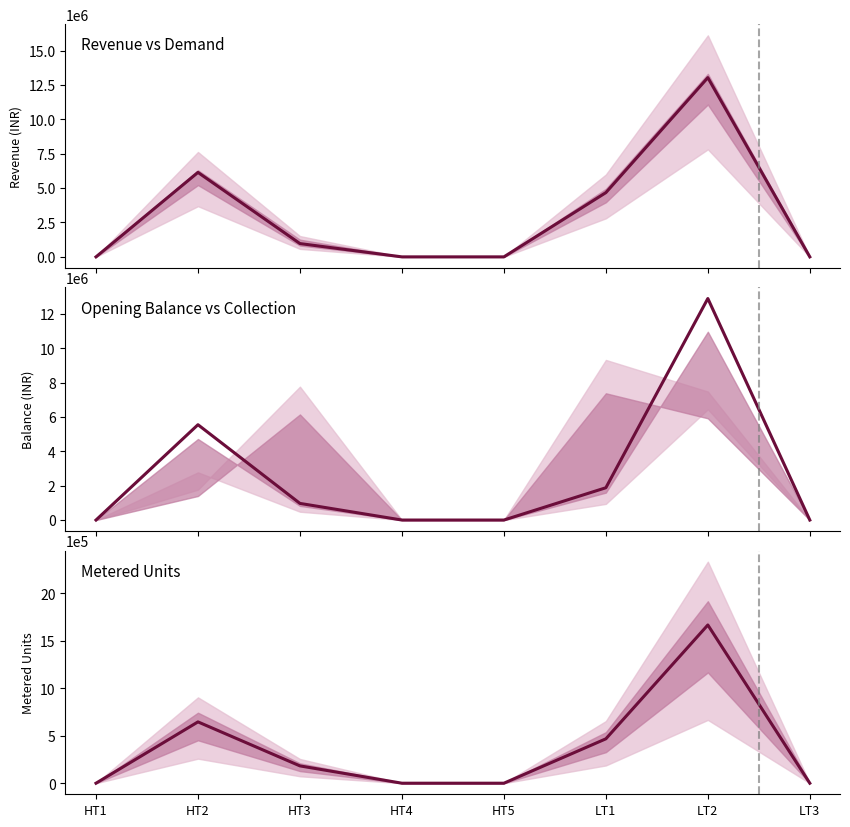

How many data points in Revenue are less than 967805?

4